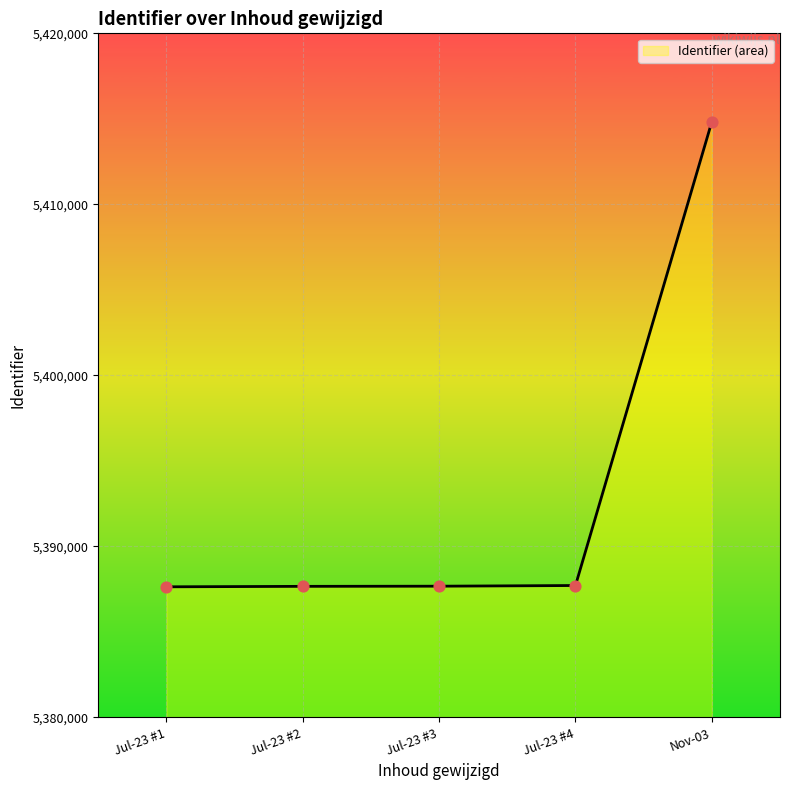

Approximately how many times larger is the value at Jul-23 #4 compared to Jul-23 #1?

1.0